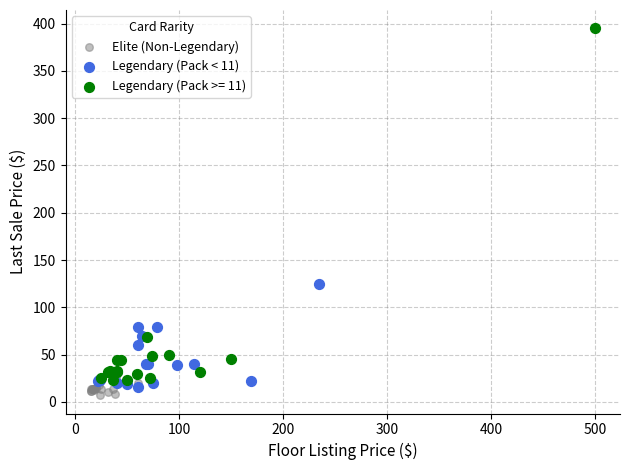

Which series has the widest spread of Y values?

Legendary (Pack >= 11)